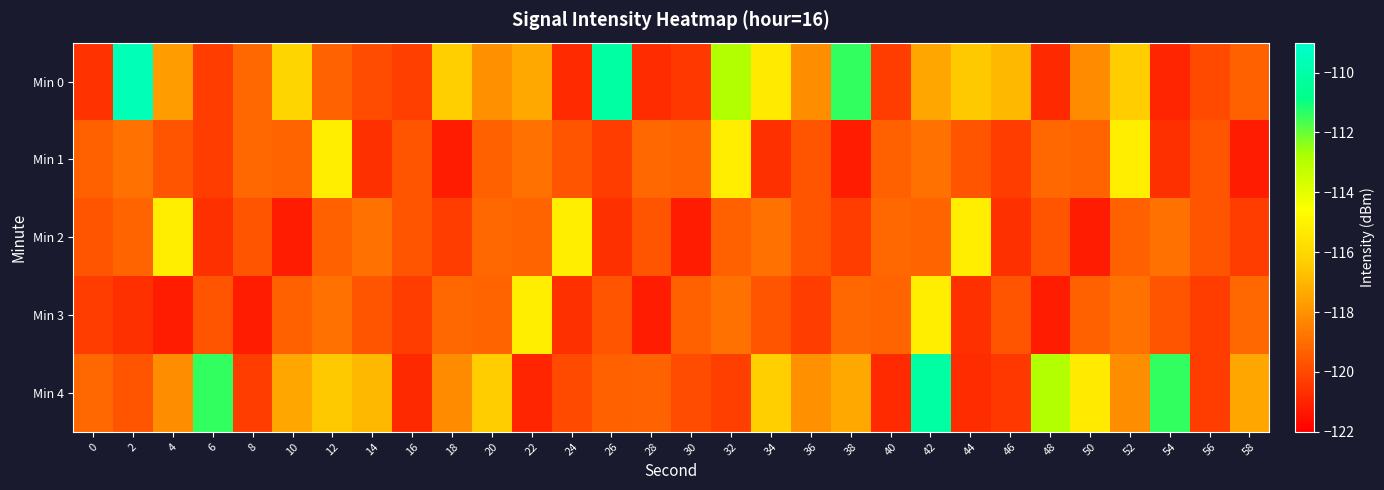

Which series has the largest range (max minus min)?

Min 0